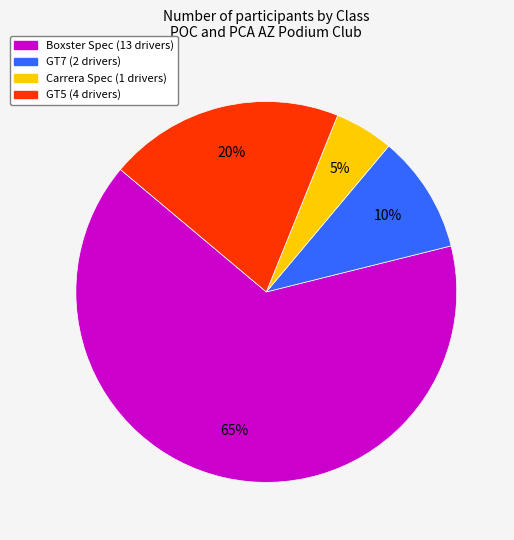

Is the sum of GT7 and GT5 greater than half?

No